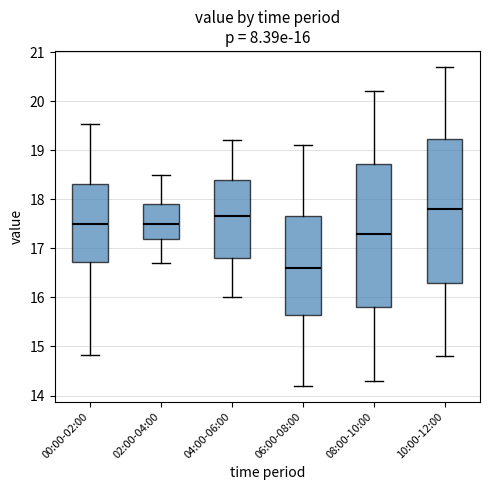

Which box's median line is the lowest?

06:00-08:00